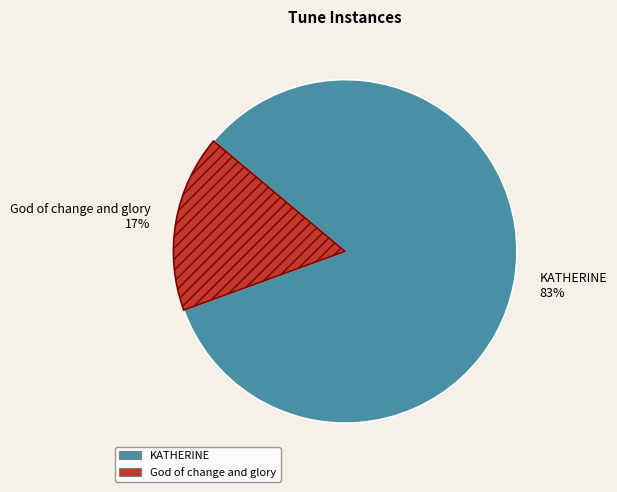

Which slice is the largest?

KATHERINE